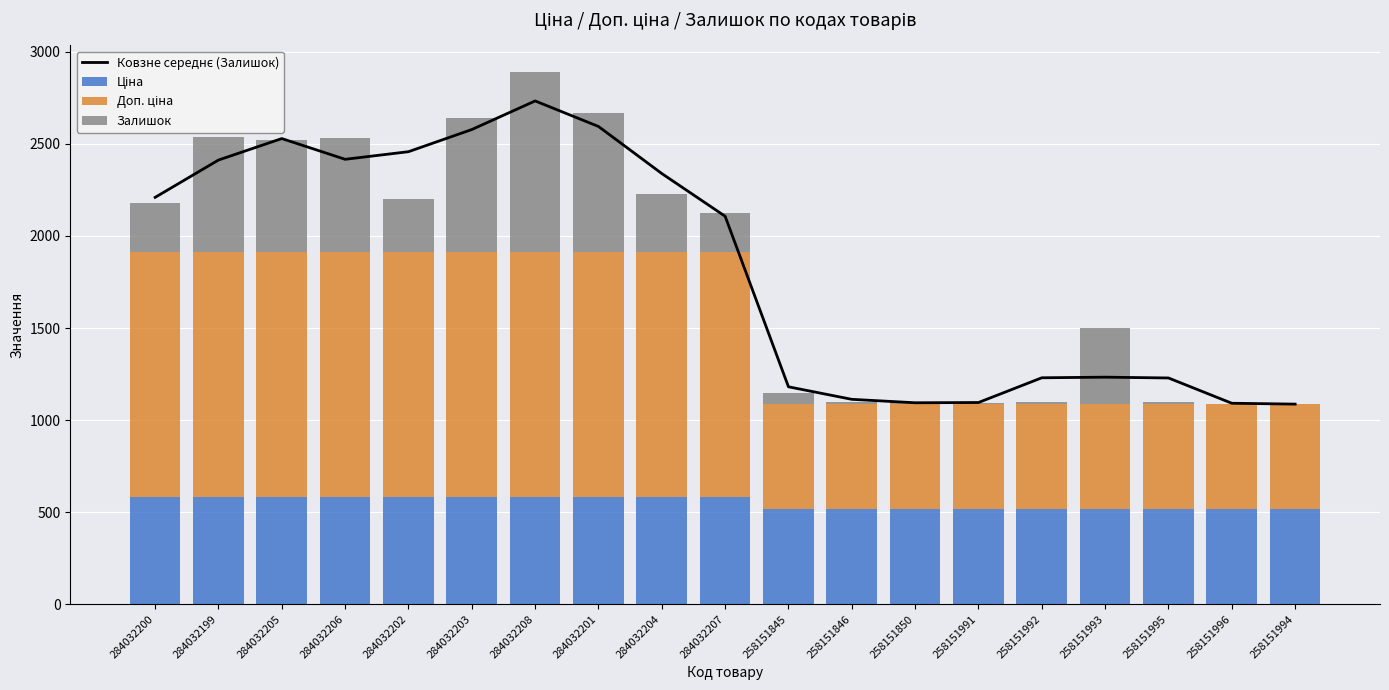

What is the label of the 4th bar from the right?

258151993